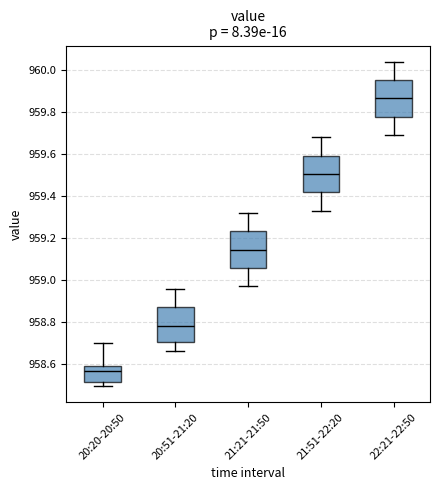

Reading left to right, transcribe this box plot: for each box, give where its median line is, the range the box spans, and where its two whiskers end, as read against the y-axis. The values are not printed on the chart, so give them approximately, as read against the axis.

20:20-20:50: median 958.56, box 958.52 to 958.60, whiskers 958.50 to 958.70
20:51-21:20: median 958.78, box 958.70 to 958.88, whiskers 958.66 to 958.96
21:21-21:50: median 959.14, box 959.06 to 959.24, whiskers 958.98 to 959.32
21:51-22:20: median 959.50, box 959.42 to 959.60, whiskers 959.34 to 959.68
22:21-22:50: median 959.86, box 959.78 to 959.96, whiskers 959.70 to 960.04